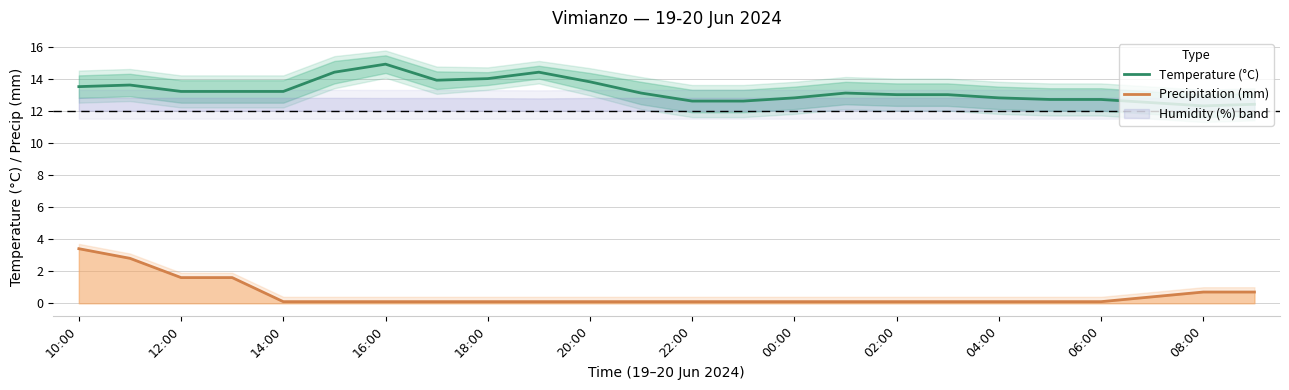

True or false: Precipitation (mm) and Temperature (°C) intersect in this chart.

False